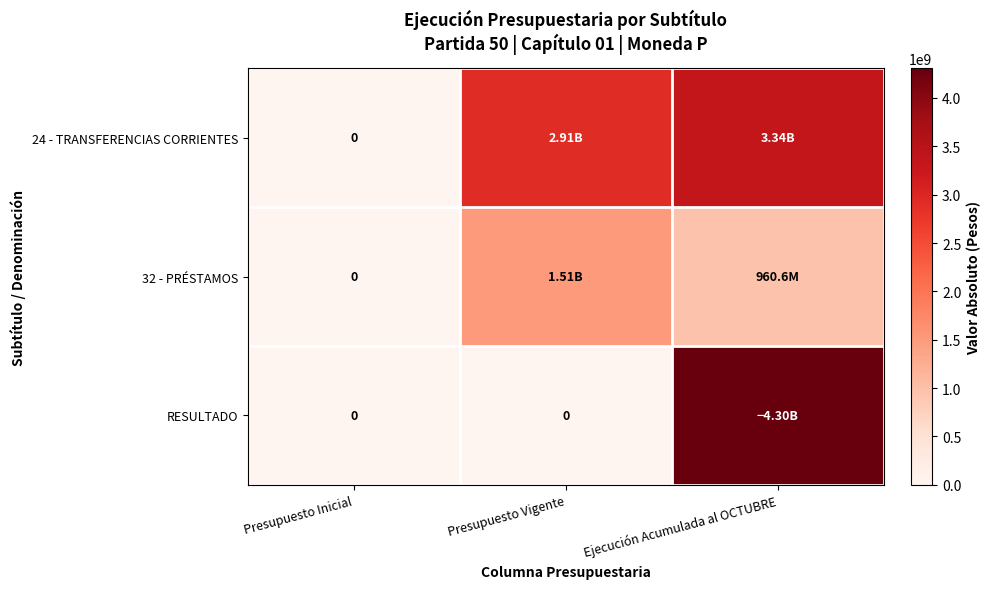

The 24 - TRANSFERENCIAS CORRIENTES series shows -1200404832 at Presupuesto Inicial. True or false?

False